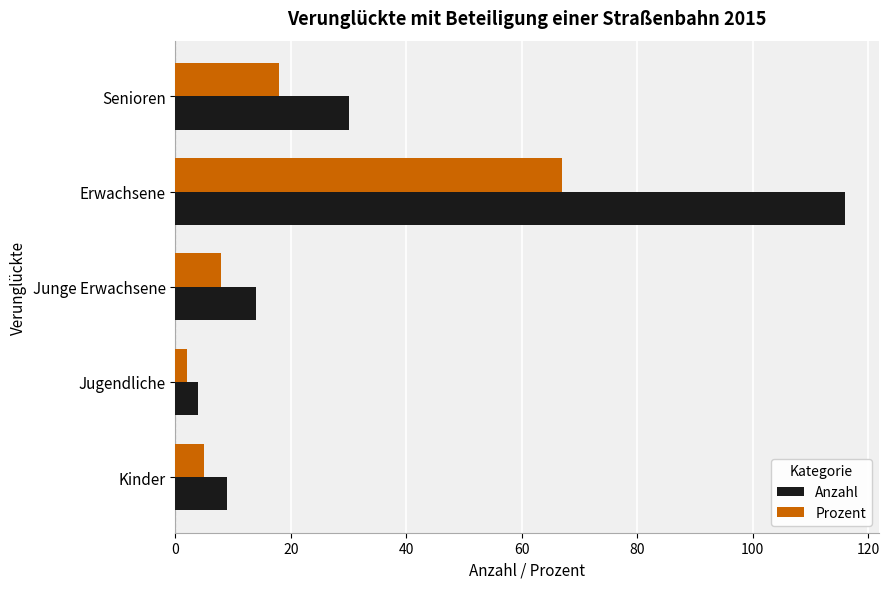

At which category is the sum across all series the highest?

Erwachsene